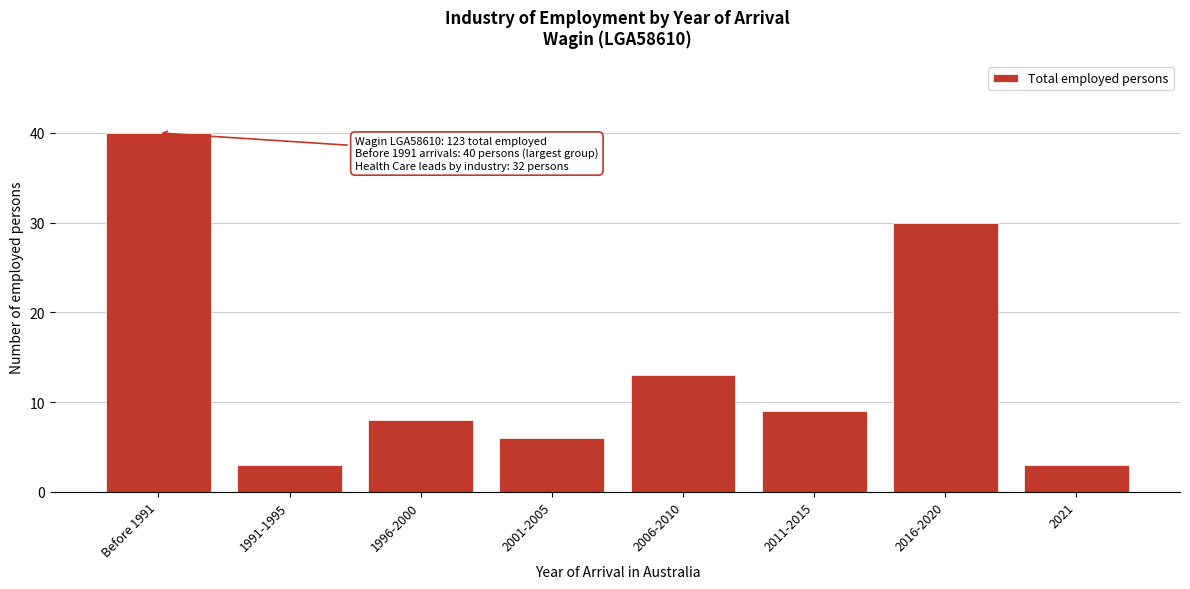

Reading left to right, extract all data points from this chart.

40	3	8	6	13	9	30	3